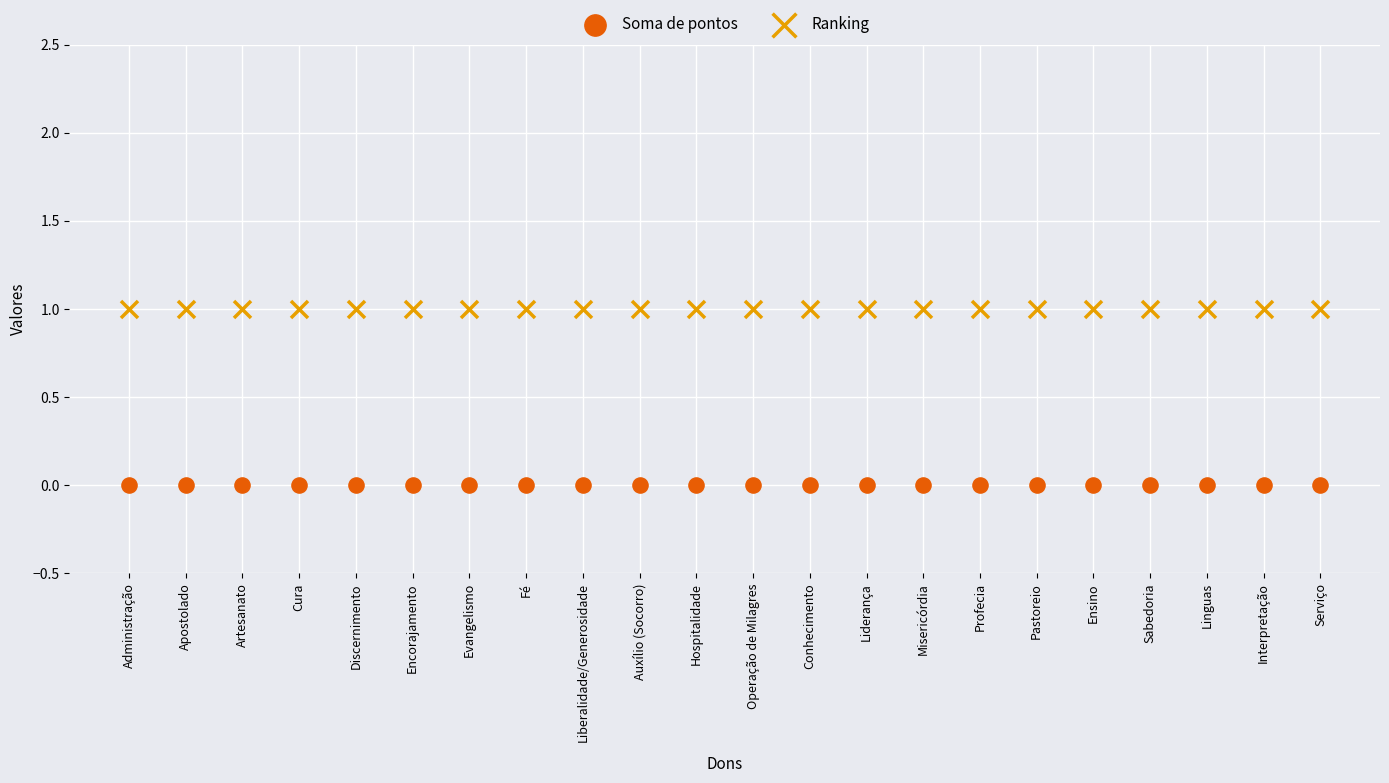

Which series contains the highest Y value?

Ranking